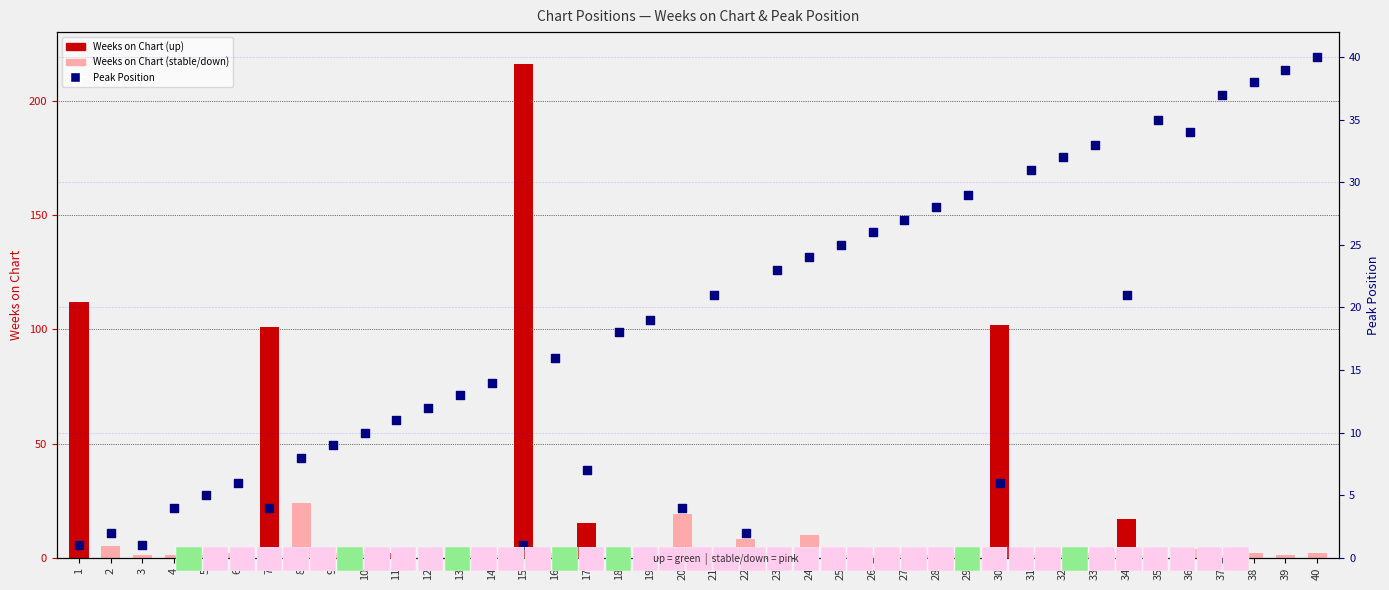

Which series has the widest spread of Y values?

Weeks on Chart